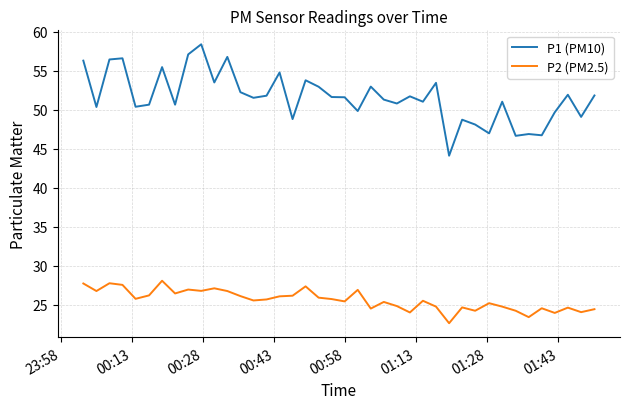

What is the maximum value for P2 (PM2.5)?

28.1